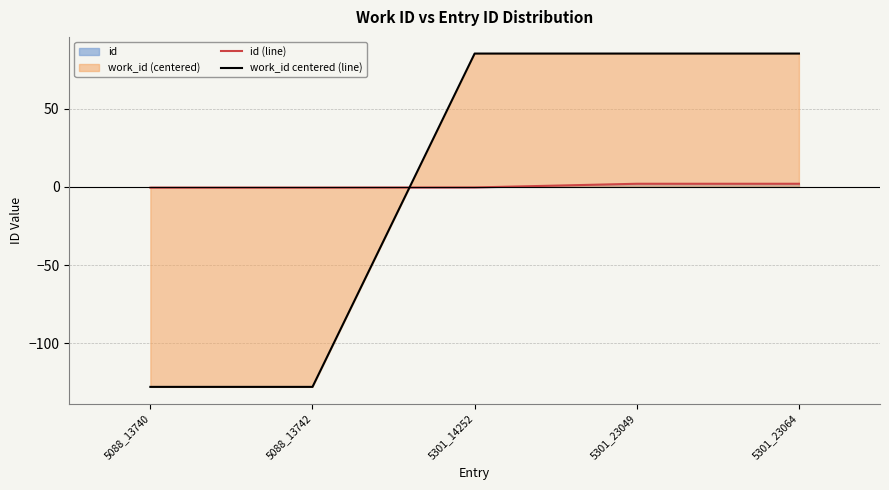

True or false: id (line) has more than 0 interior local peaks.

False